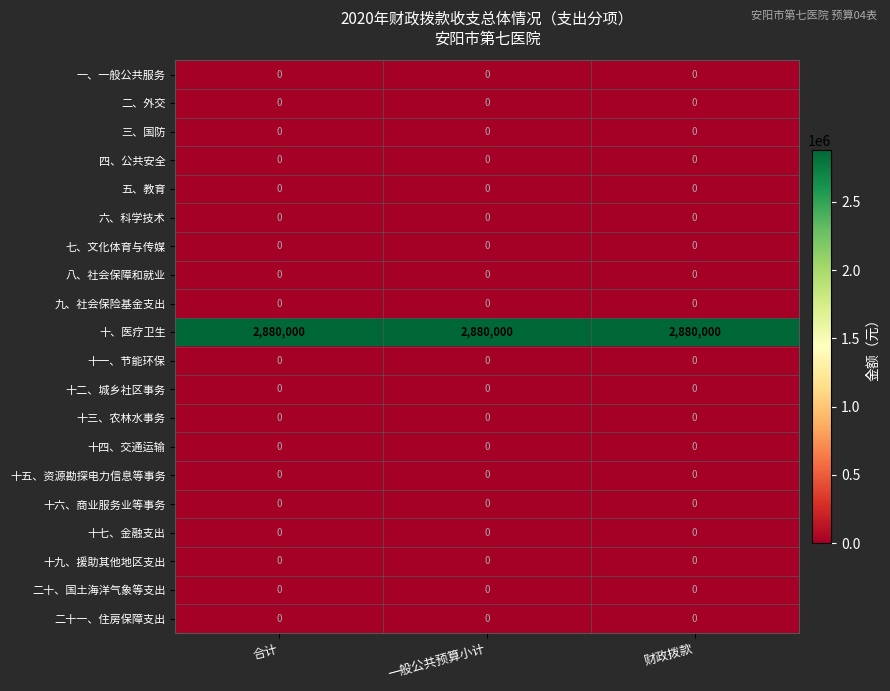

The 二、外交 series shows 0 at 一般公共预算小计. True or false?

True